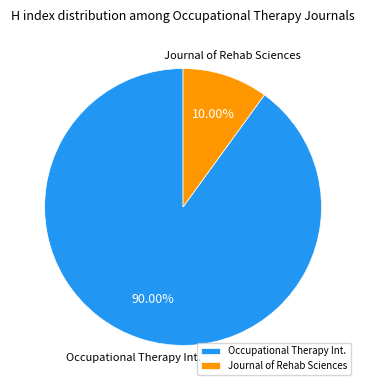

Which slice is the largest?

Occupational Therapy Int.